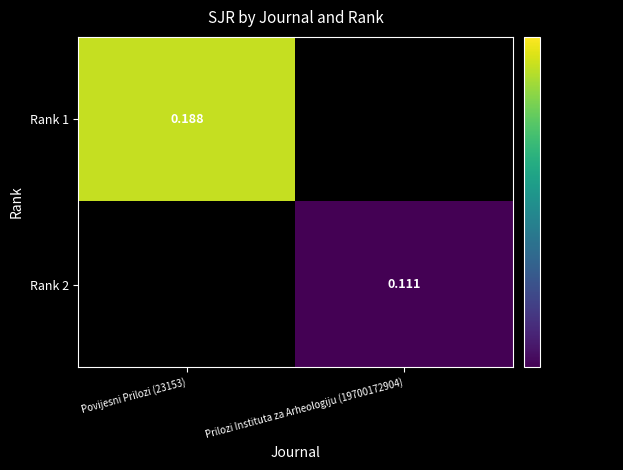

Is the value of Rank 1 at Povijesni Prilozi (23153) greater than the value of Rank 2 at Prilozi Instituta za Arheologiju (19700172904)?

Yes